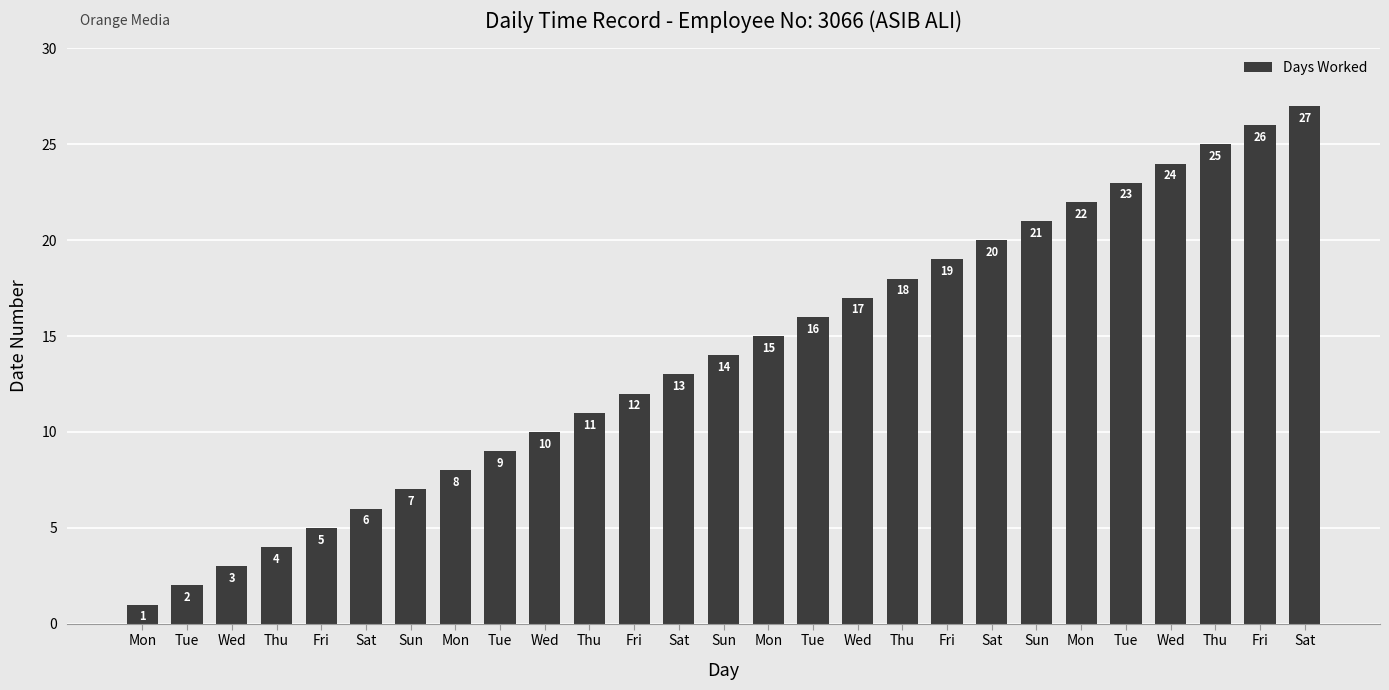

Does the chart contain any negative values?

No